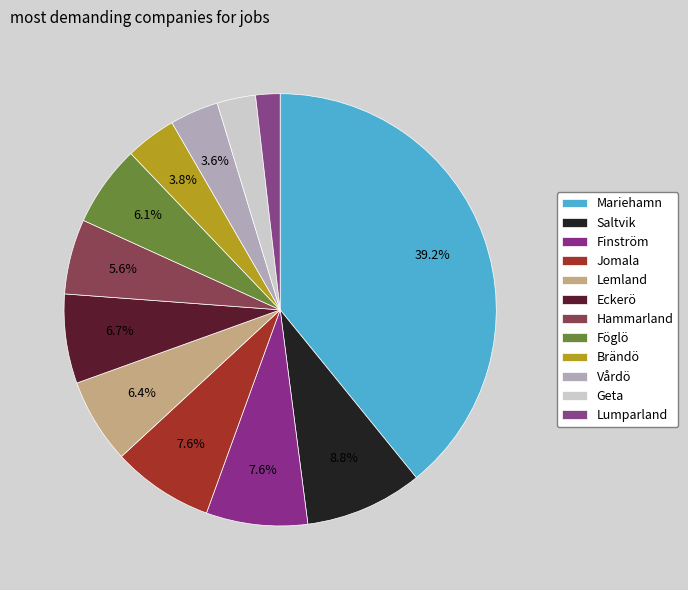

To the nearest percent, what portion does Föglö represent?

6%